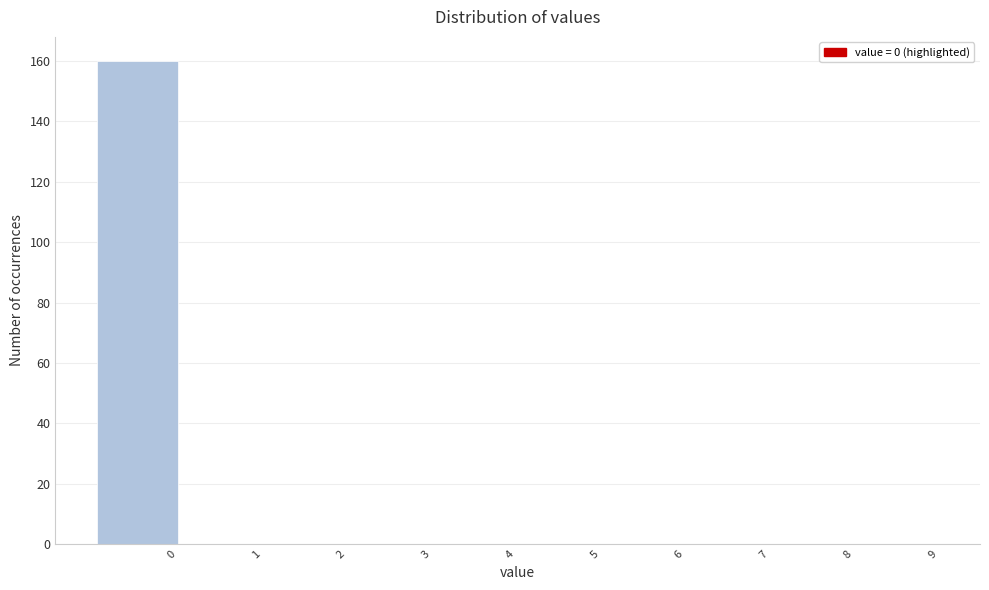

Reading left to right, what are all the values shown in this chart?

0=160	1=0	2=0	3=0	4=0	5=0	6=0	7=0	8=0	9=0